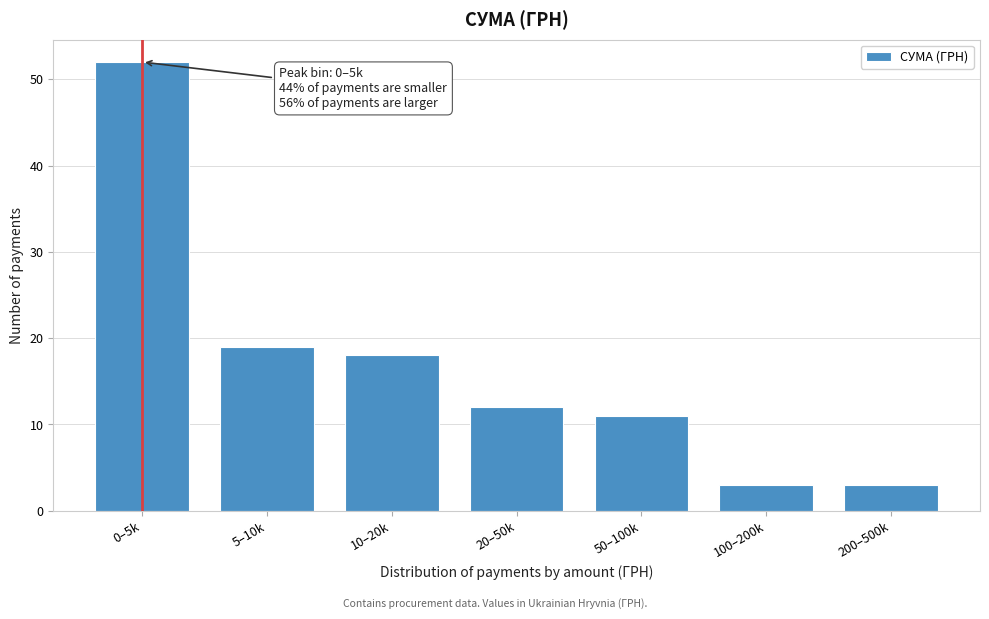

Reading right to left, transcribe all the data shown in this chart.

200–500k=3	100–200k=3	50–100k=11	20–50k=12	10–20k=18	5–10k=19	0–5k=52